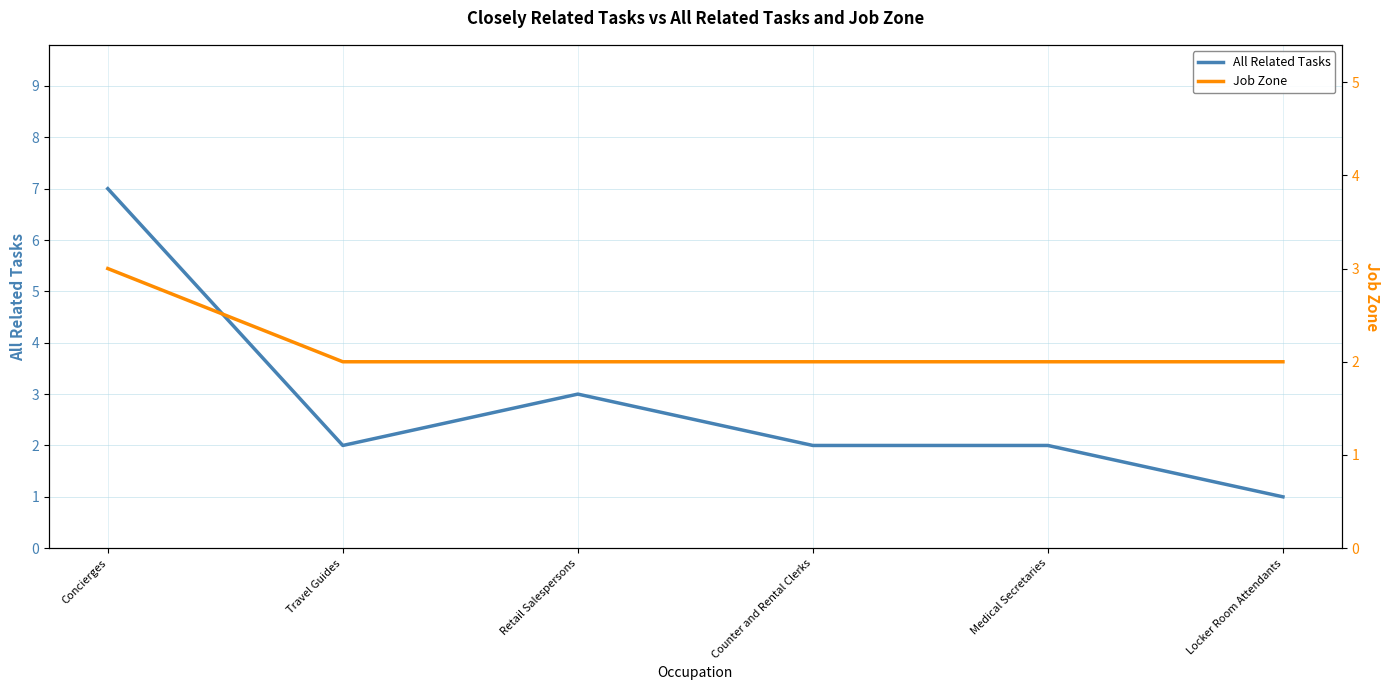

At which category is the sum across all series the highest?

Concierges